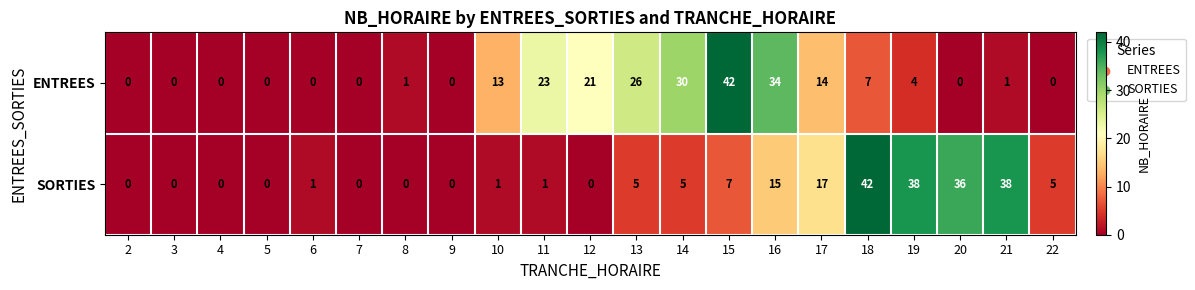

What is the total value across all series at 12?

21